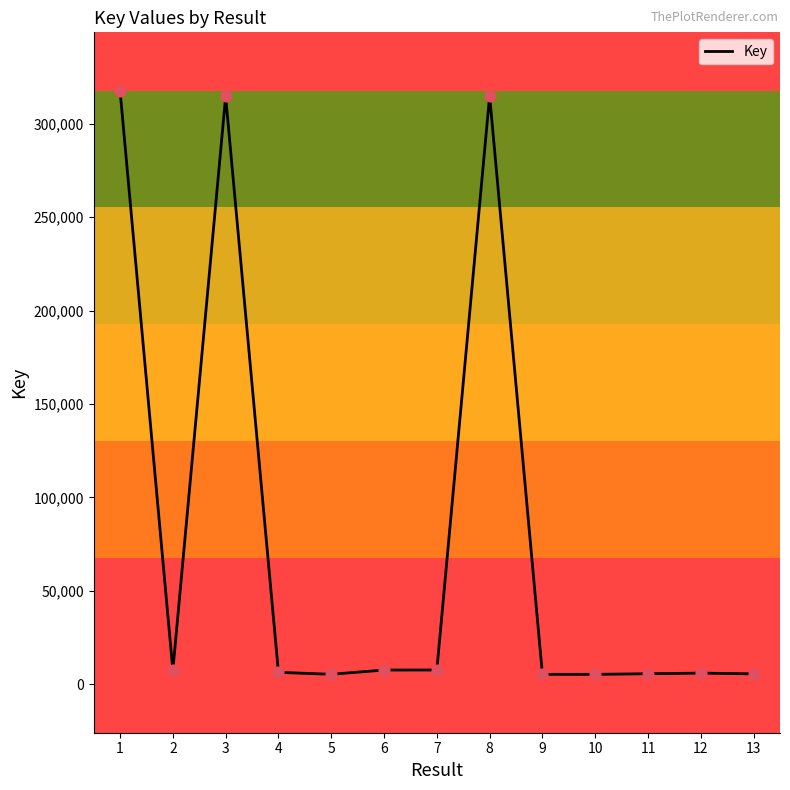

What is the change in value from 6 to 12?

-1649